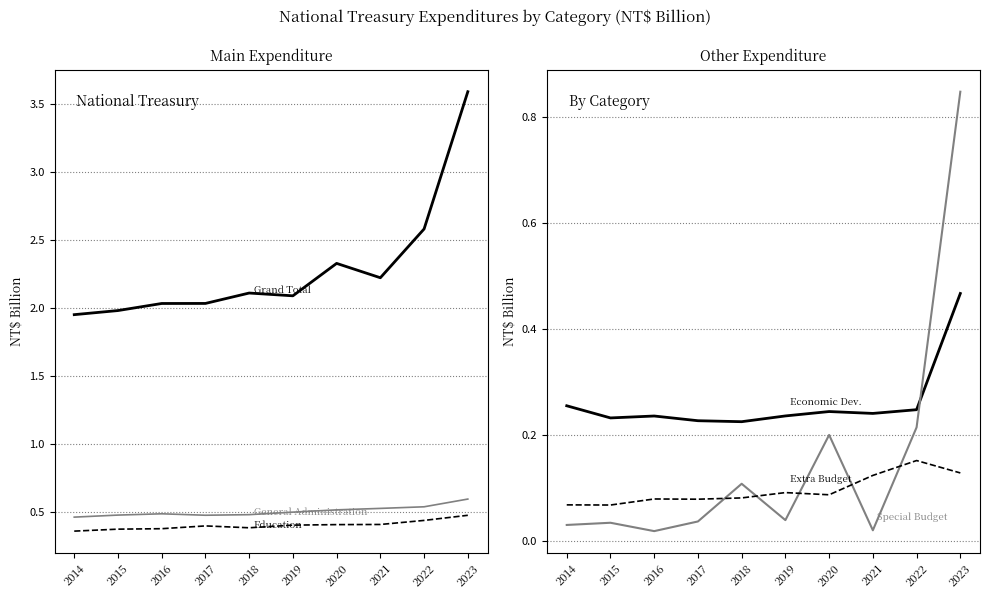

What are all the series names shown in the legend?

Grand Total, Expenditures for General Administration, Expenditures for Education, Expenditures for Economic Development, Special Budget, Extra Budget